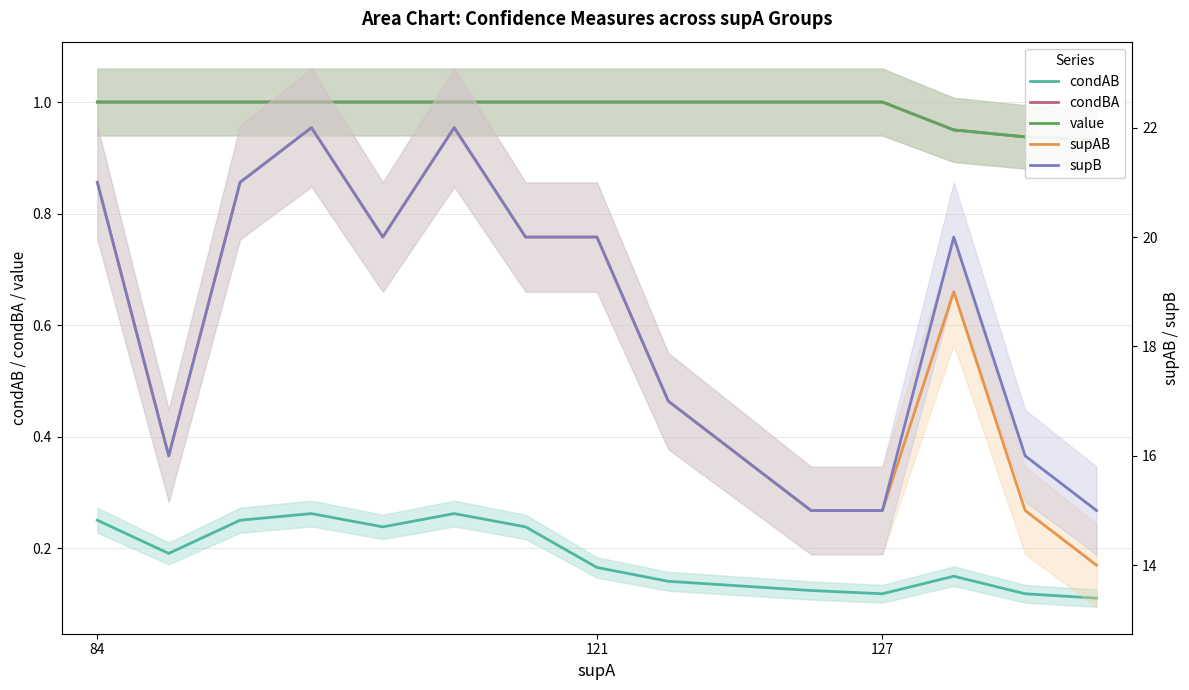

Is the value of condBA at 127 greater than the value of supAB at 84?

No